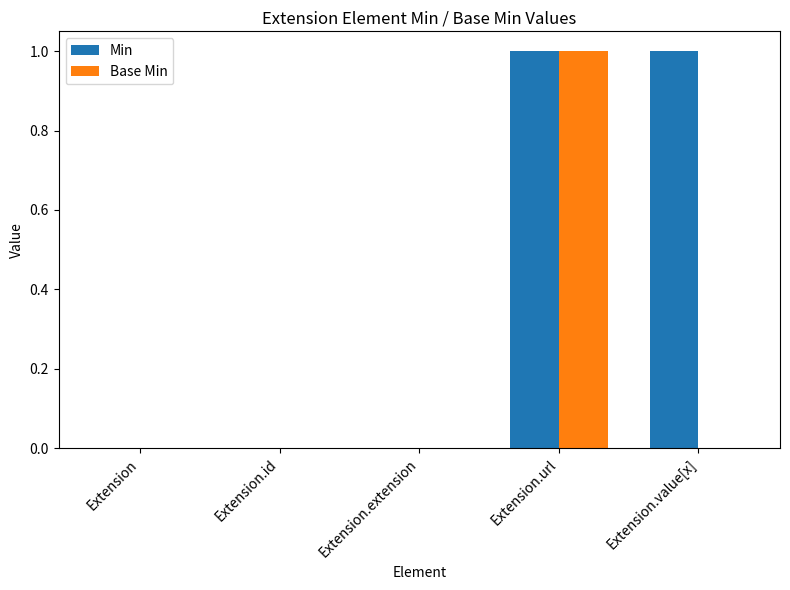

Between Extension and Extension.value[x], which series saw the biggest shift?

Min